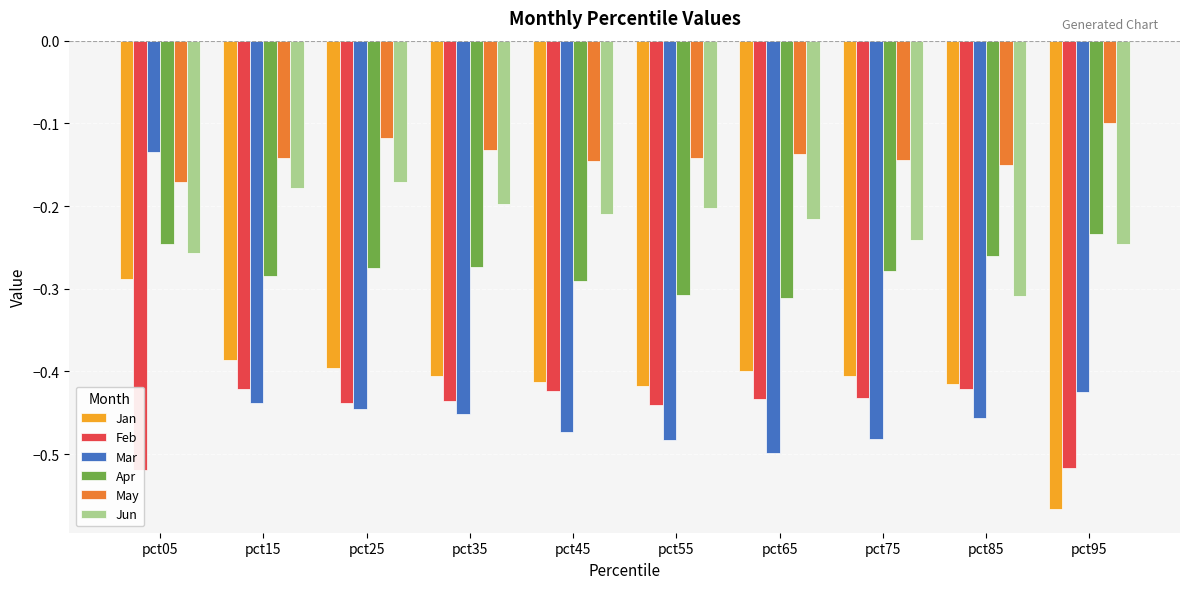

The Feb series shows -0.4 at pct25. True or false?

True